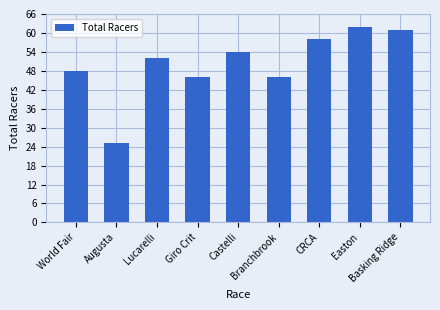

At which category does the chart reach its peak across all series?

Easton